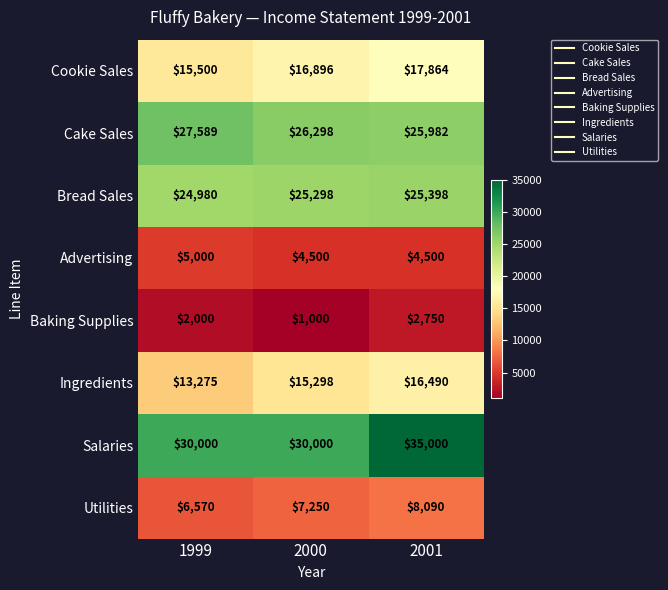

Is it true that Bread Sales equals 24980 at 1999?

True